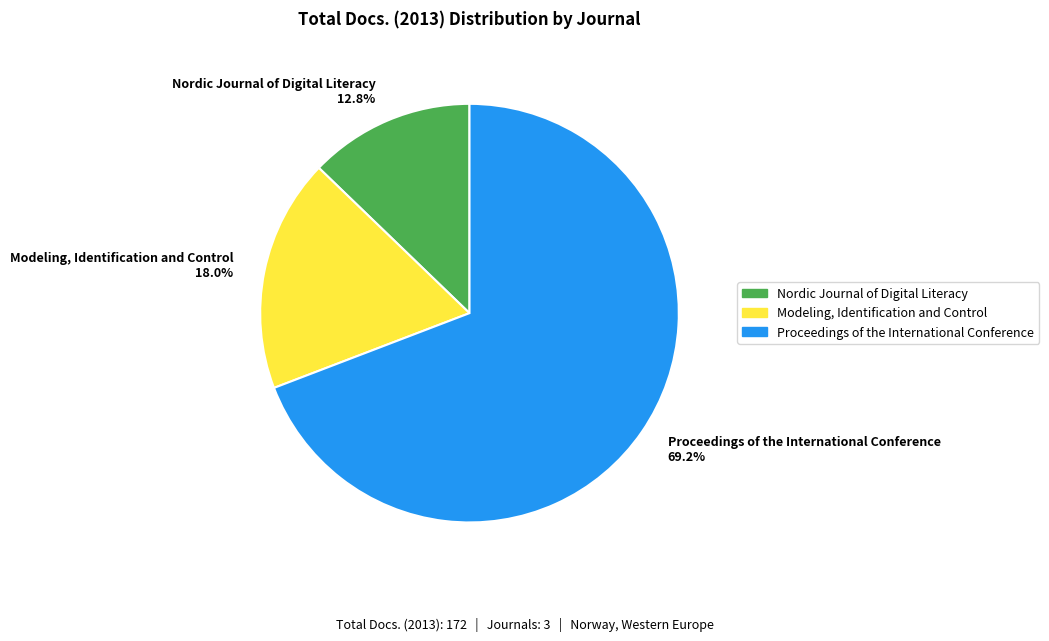

To the nearest percent, what is the average slice percentage?

33%